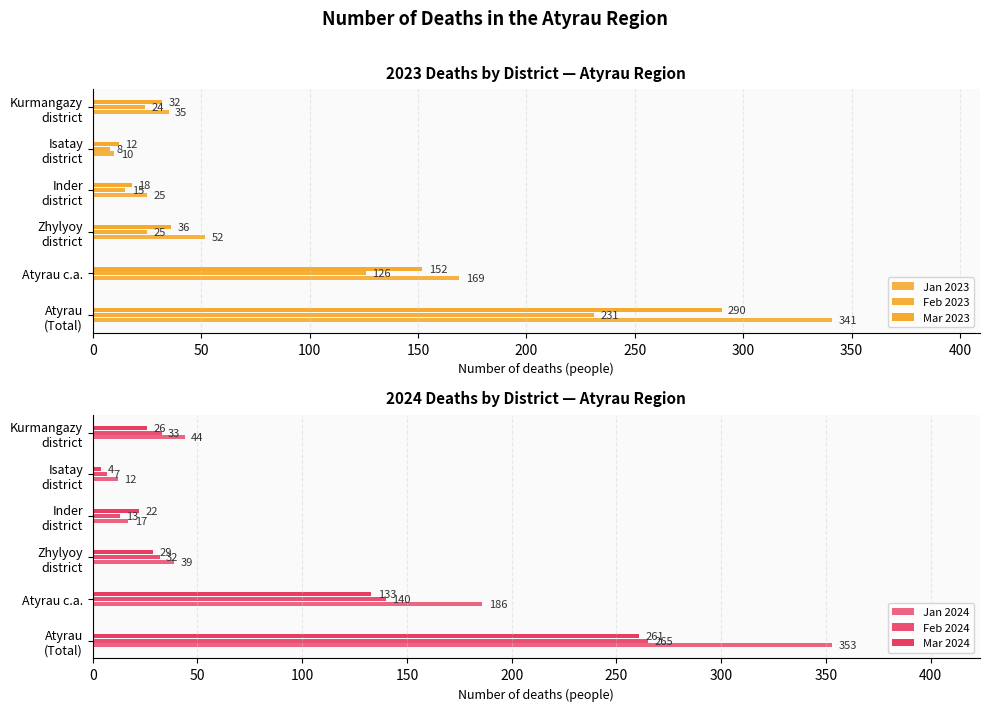

How many values in the Feb 2024 series are below 33?

3